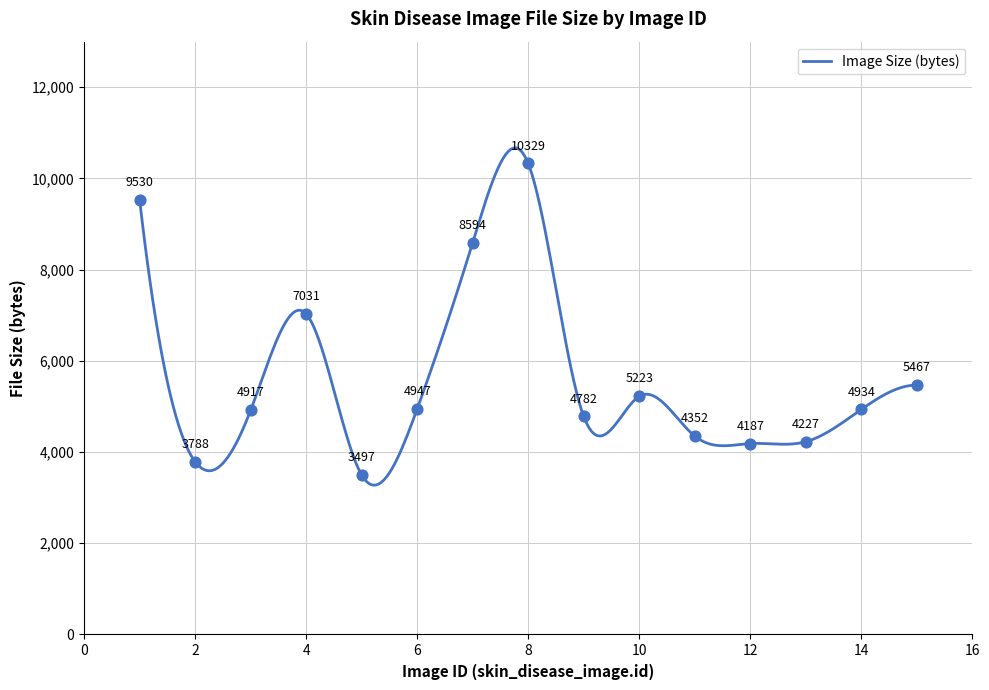

Between 8 and 12, which is larger?

8